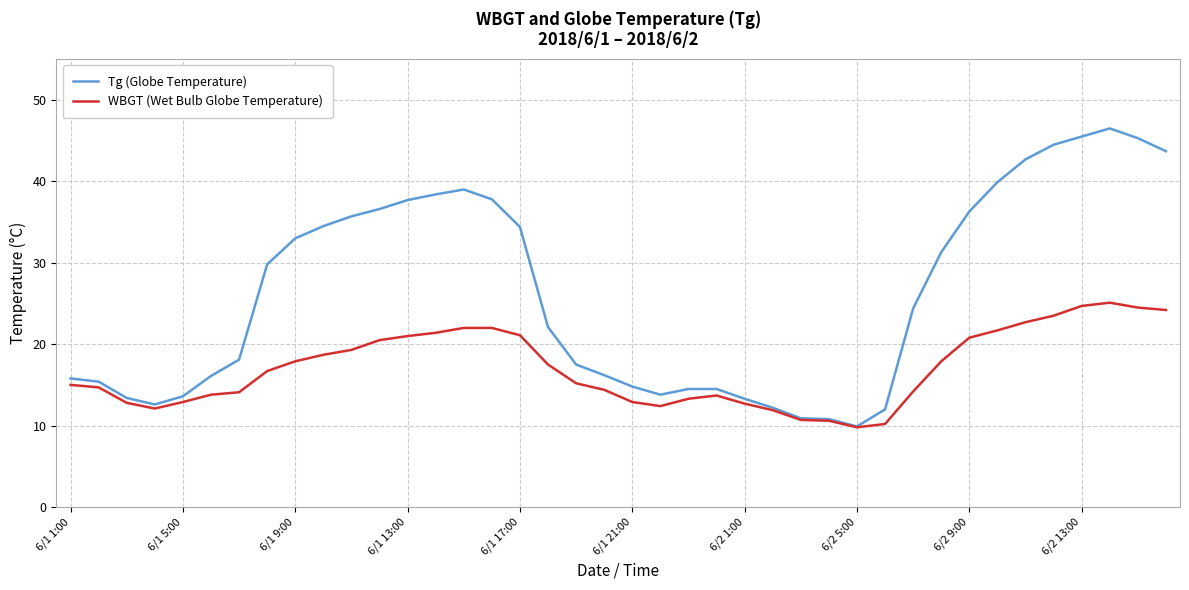

Which series has the largest total across all categories?

Tg (Globe Temperature)